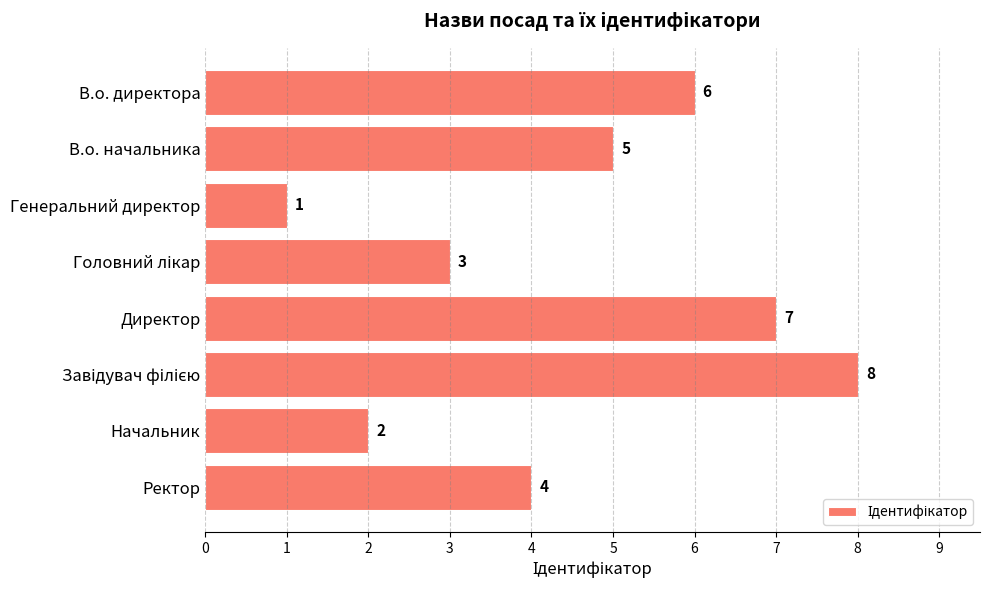

The chart shows a value of 2 at В.о. директора. True or false?

False